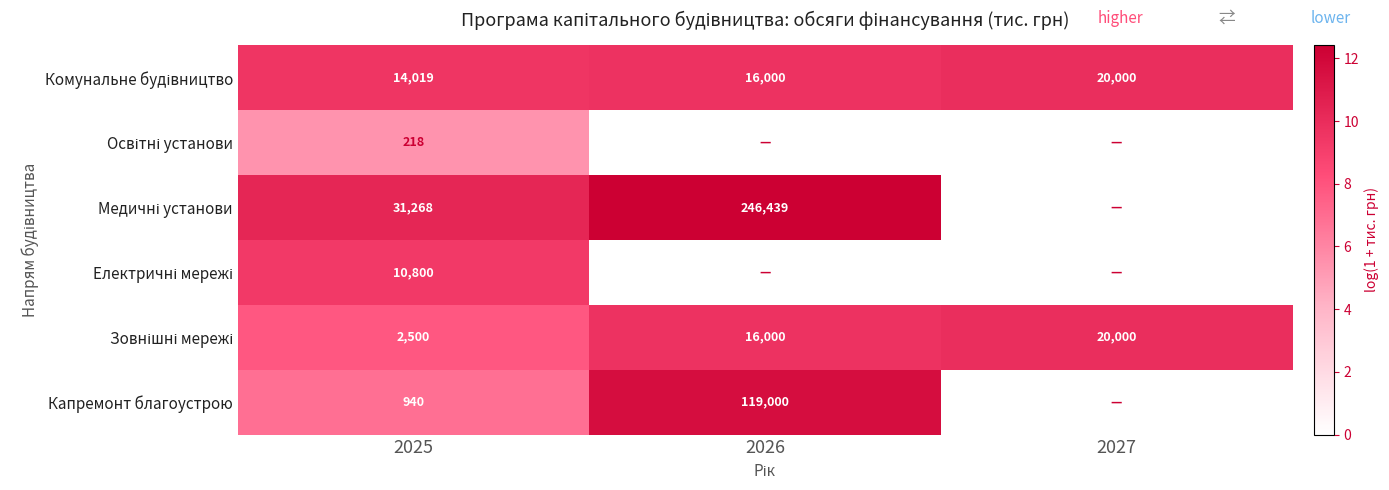

What is the spread (max minus min) of values at 2025?

31050